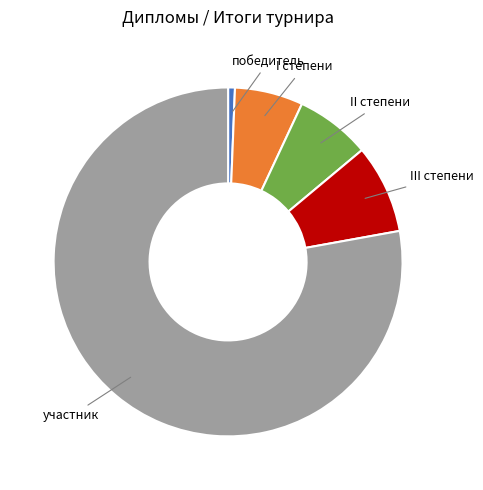

Is the sum of победитель and III степени greater than half?

No